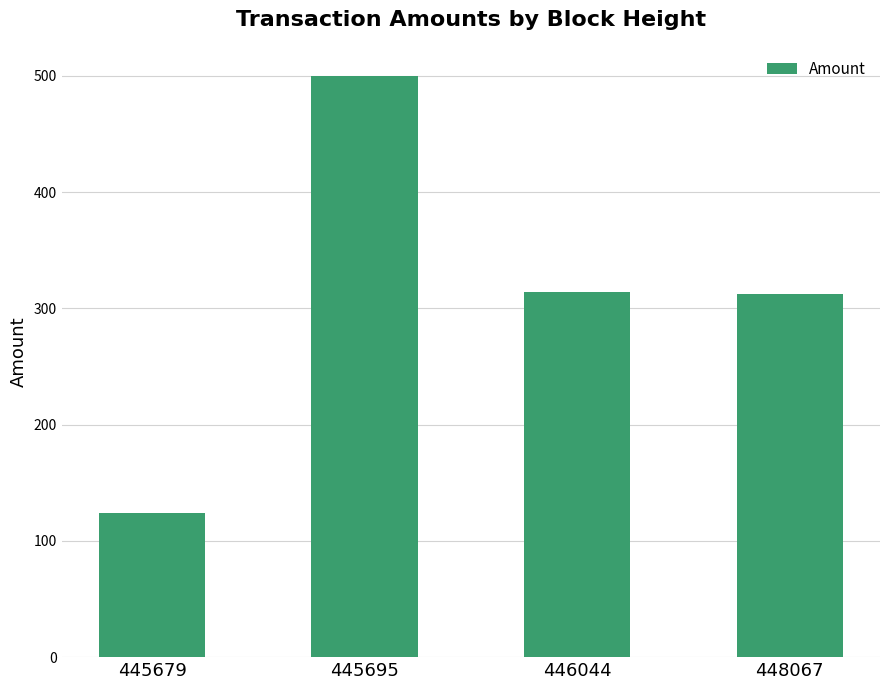

Read the value at 445695.

500.0